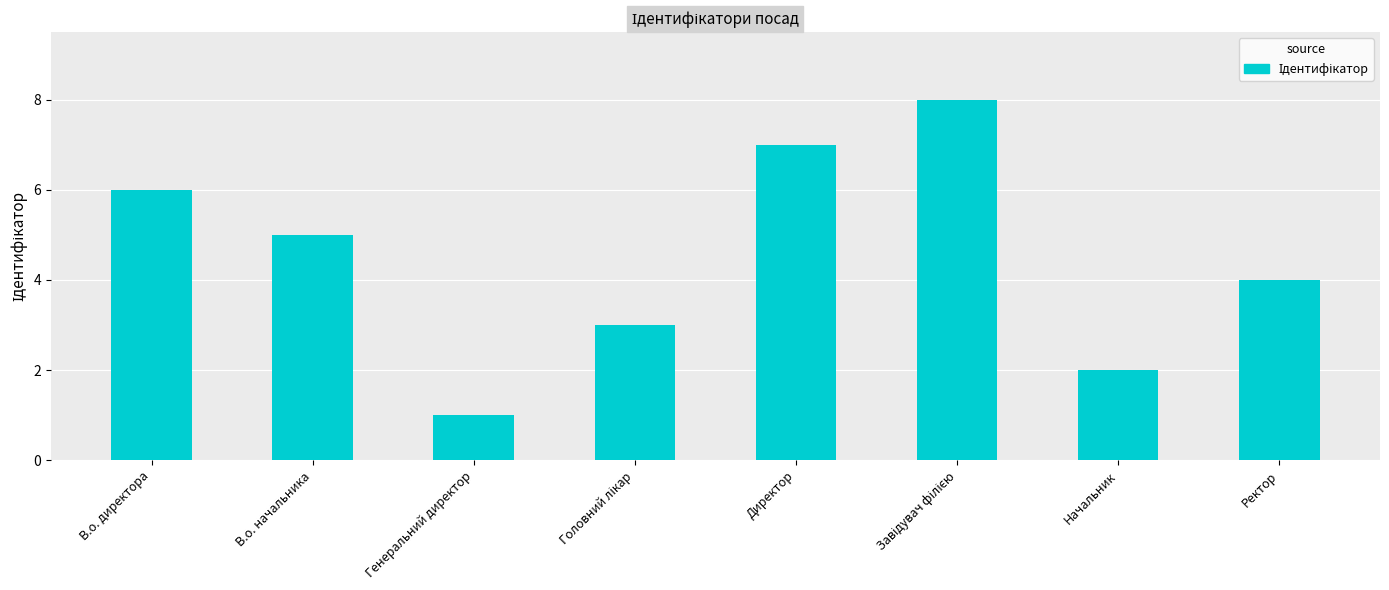

Count the values in the range 3 to 7.

5